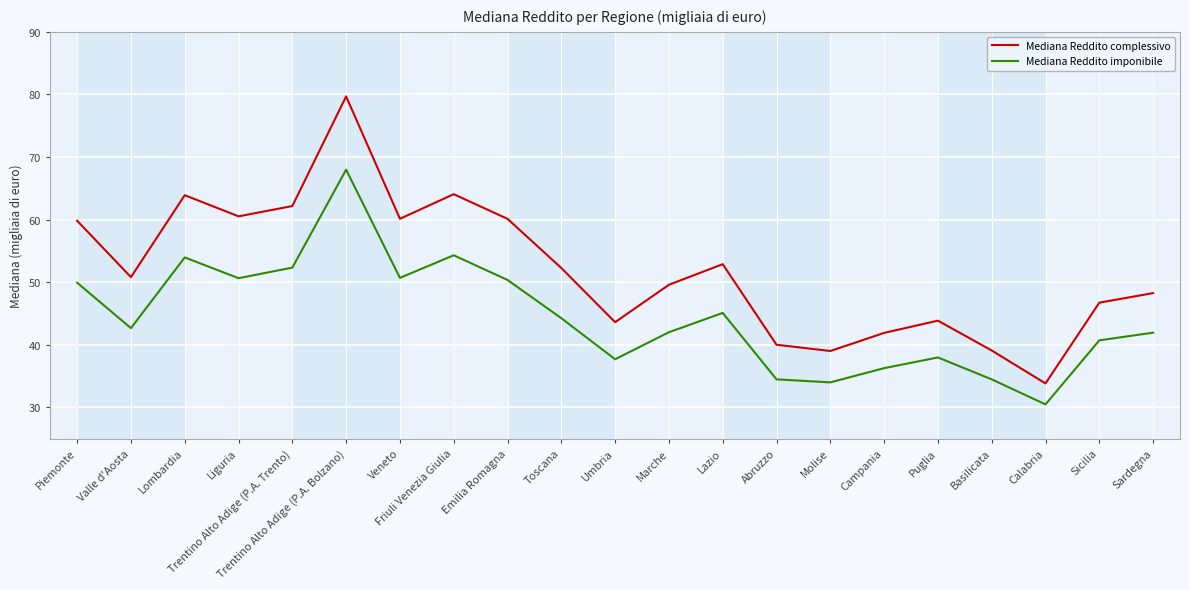

True or false: Mediana Reddito complessivo and Mediana Reddito imponibile intersect in this chart.

False